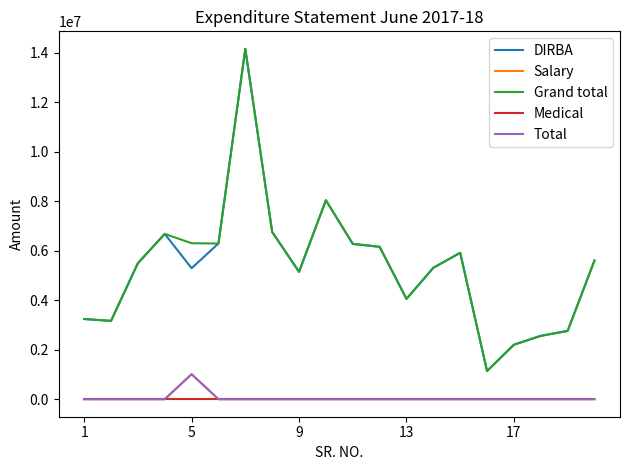

Is this an area chart (filled region under the line)?

No